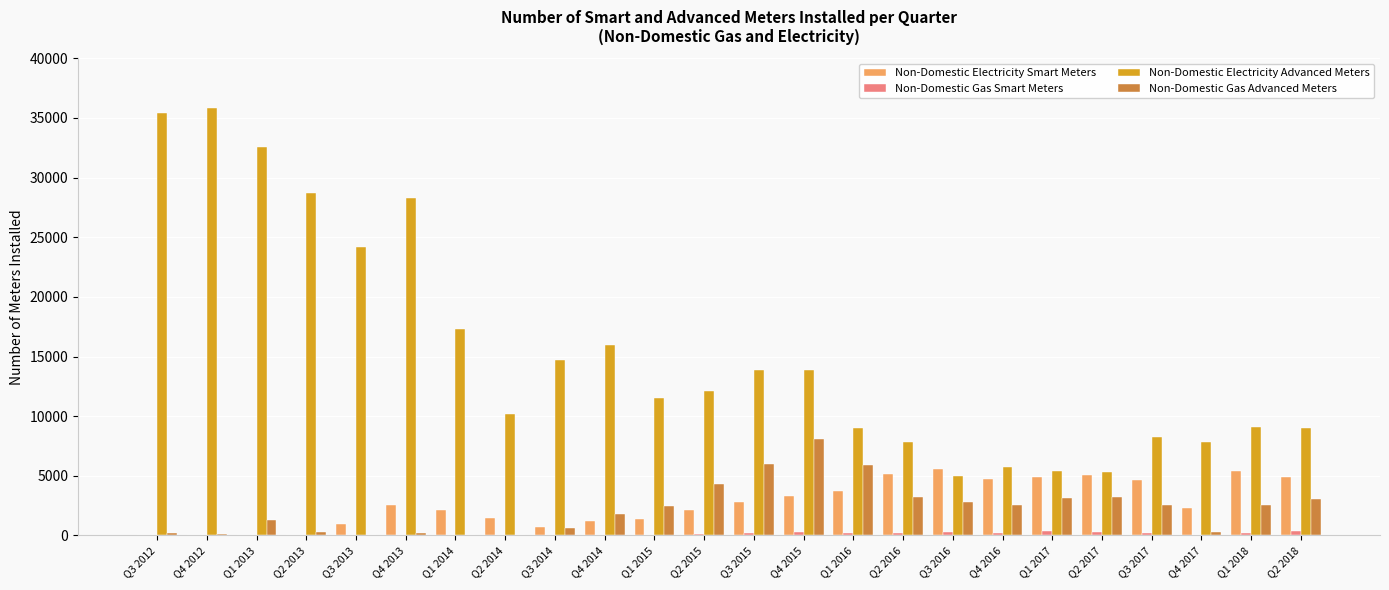

Which series has the largest total across all categories?

Non-Domestic Electricity Advanced Meters